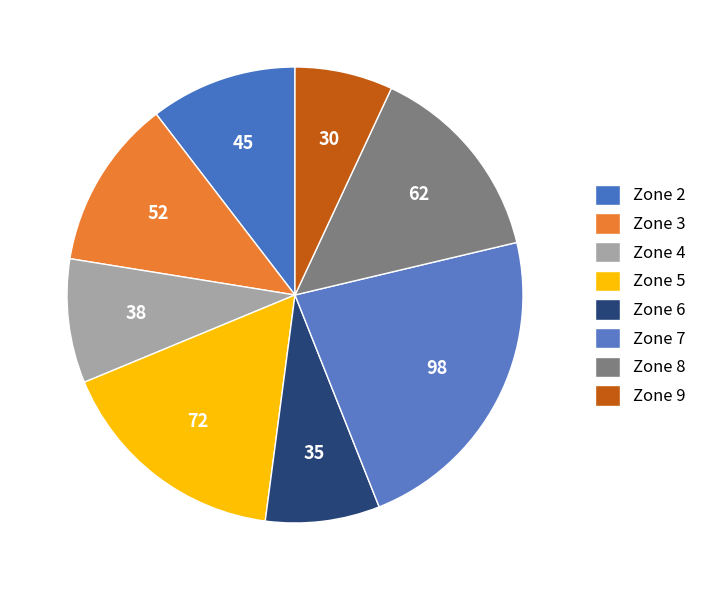

True or false: Zone 9 accounts for 1% of the total.

False